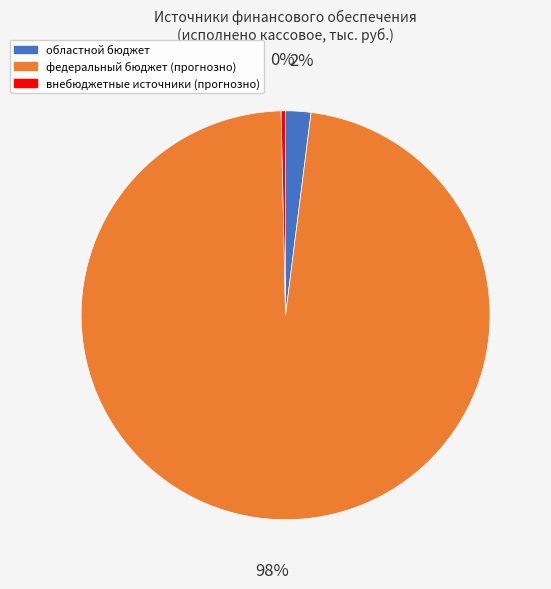

Count the number of slices in the pie.

3